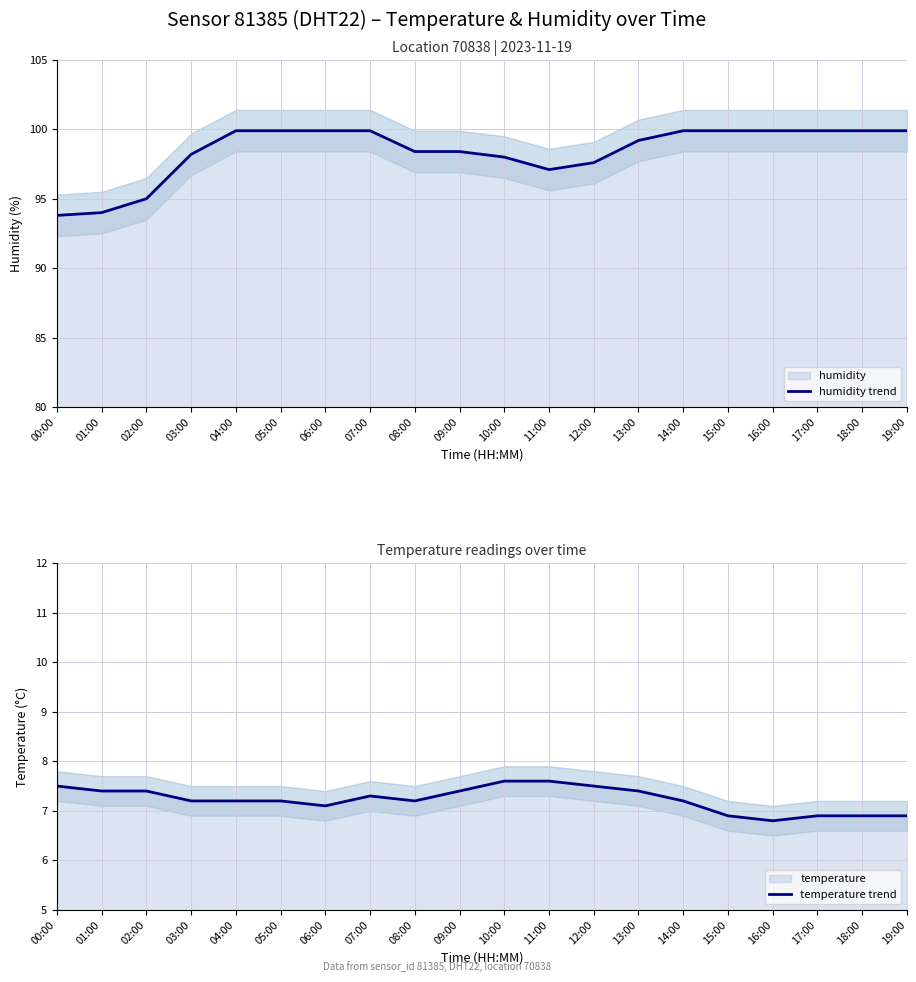

True or false: temperature trend and humidity trend intersect in this chart.

False